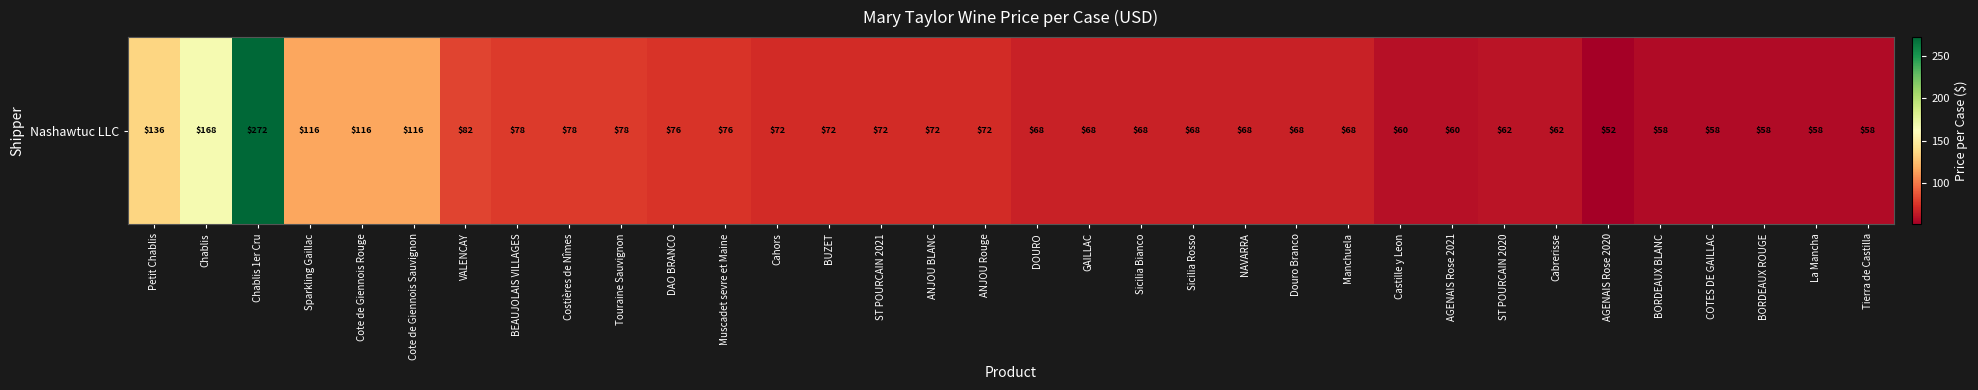

How many data points are above 72?

12